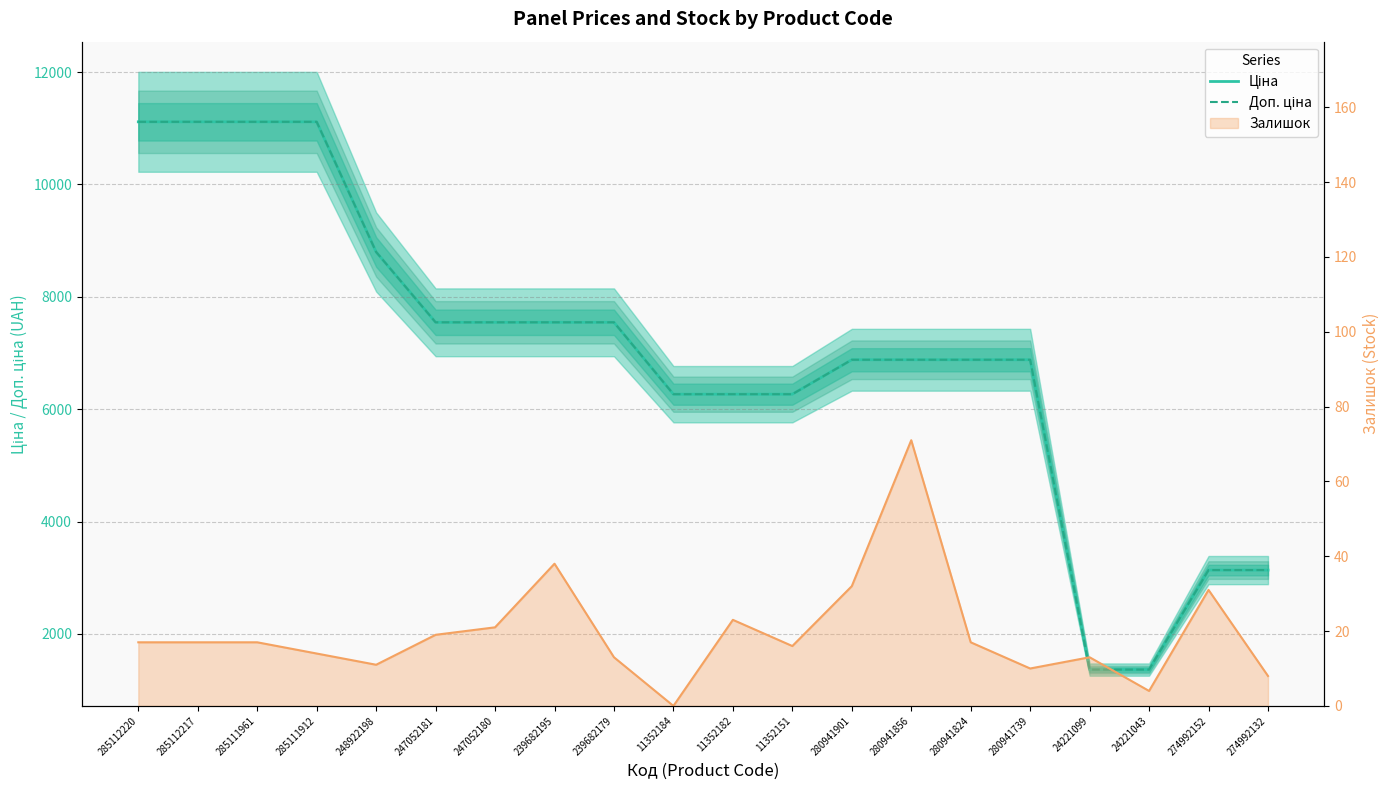

At which label does Ціна reach its peak?

285112220